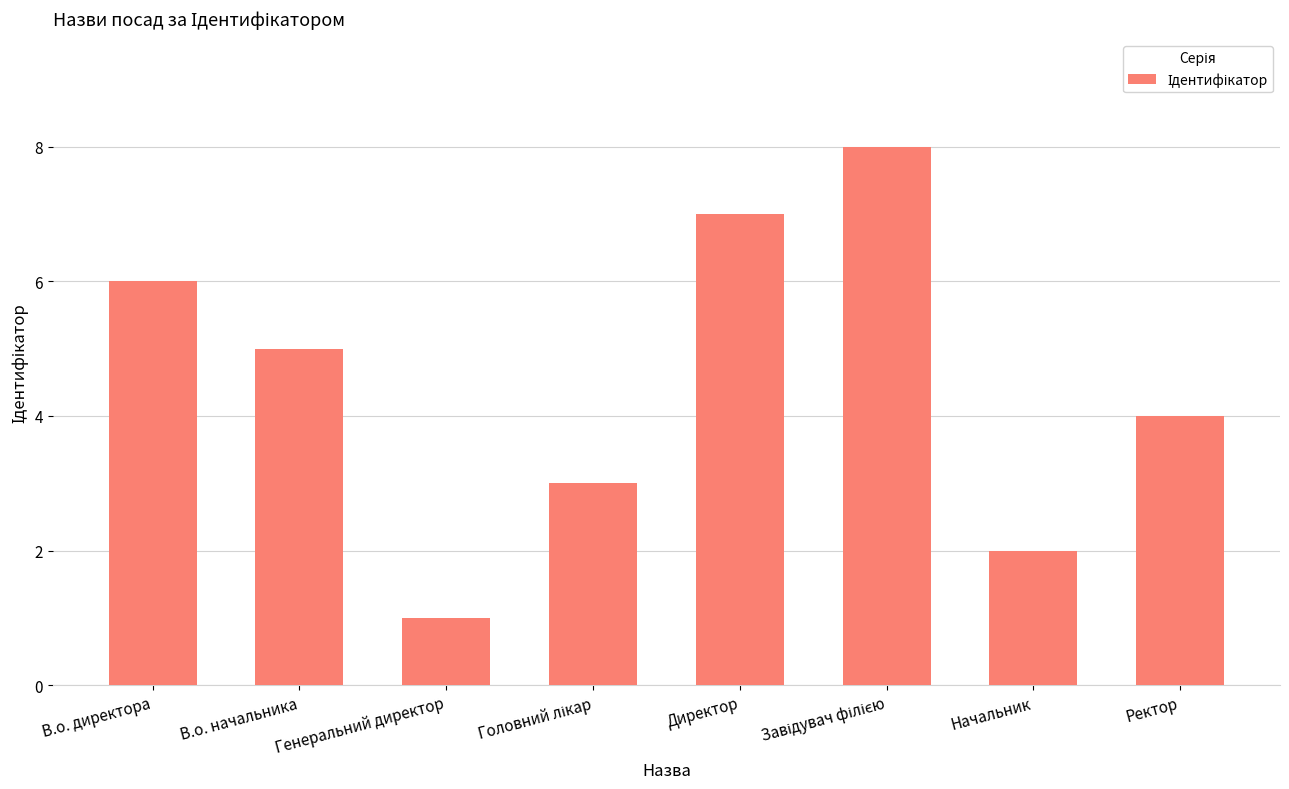

Are the bars grouped side by side (vs. stacked)?

No